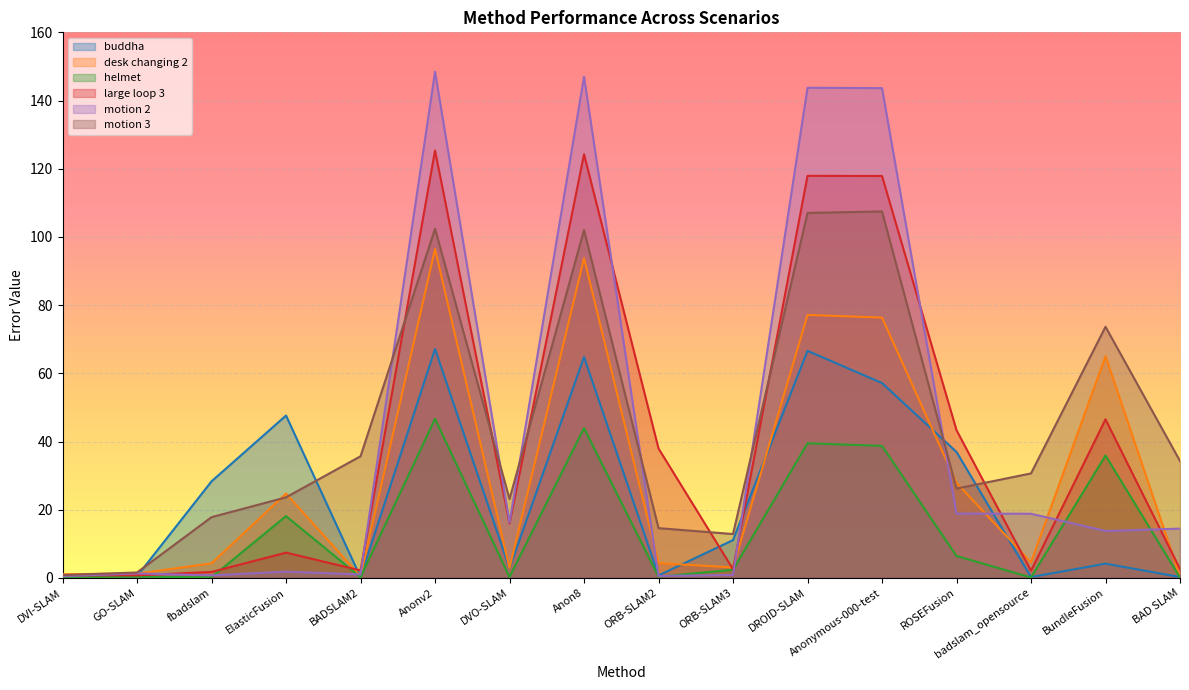

True or false: large loop 3 has more than 2 points higher than both neighbors.

True